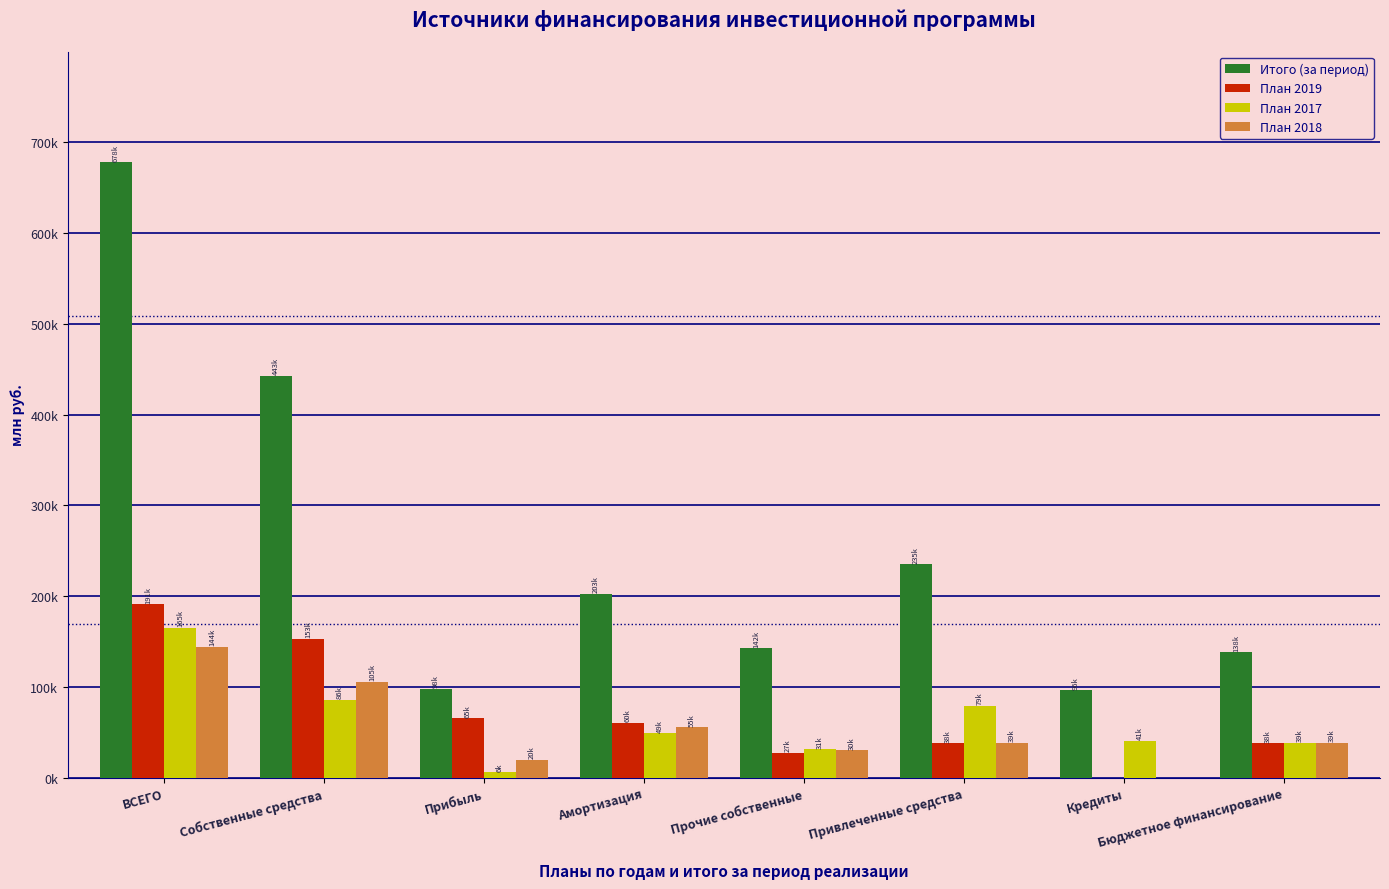

Are the bars horizontal?

No